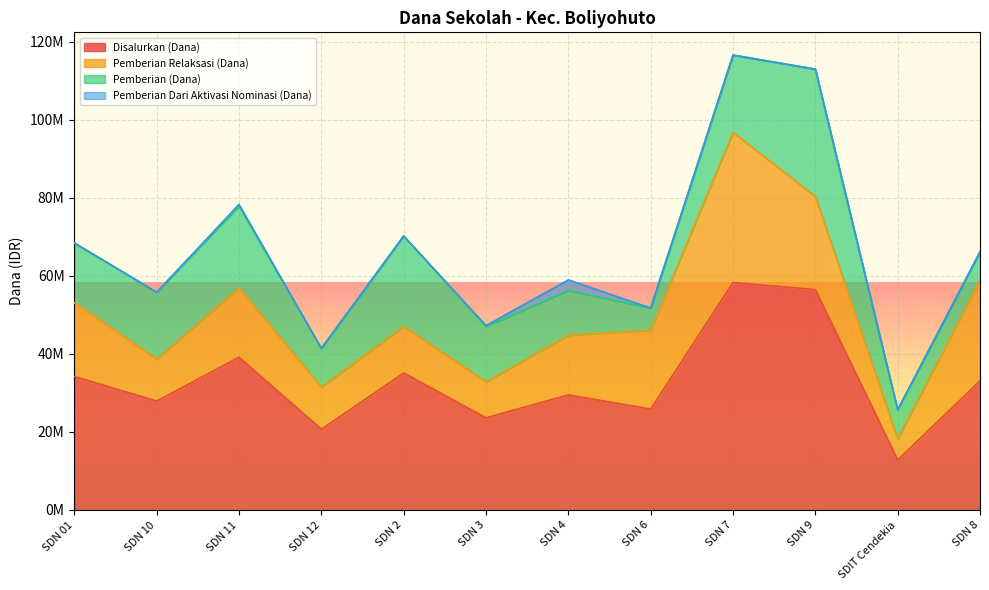

Rank the categories by Disalurkan (Dana) value from highest to lowest.

SDN 7, SDN 9, SDN 11, SDN 2, SDN 01, SDN 8, SDN 4, SDN 10, SDN 6, SDN 3, SDN 12, SDIT Cendekia